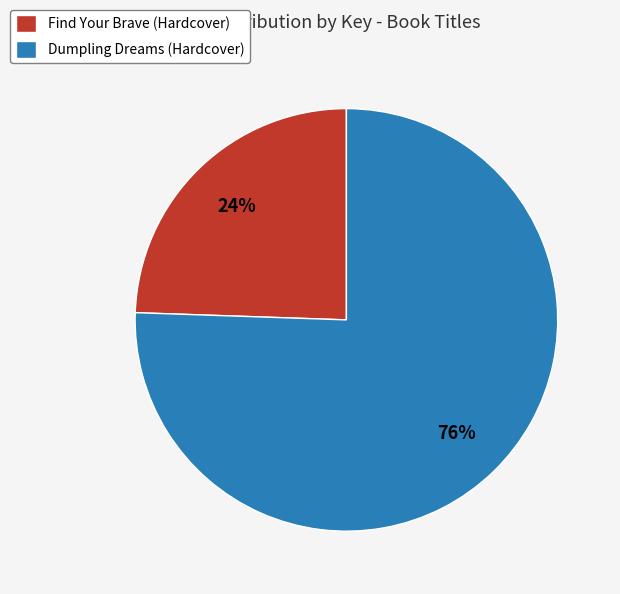

Which category accounts for the majority?

Dumpling Dreams (Hardcover)